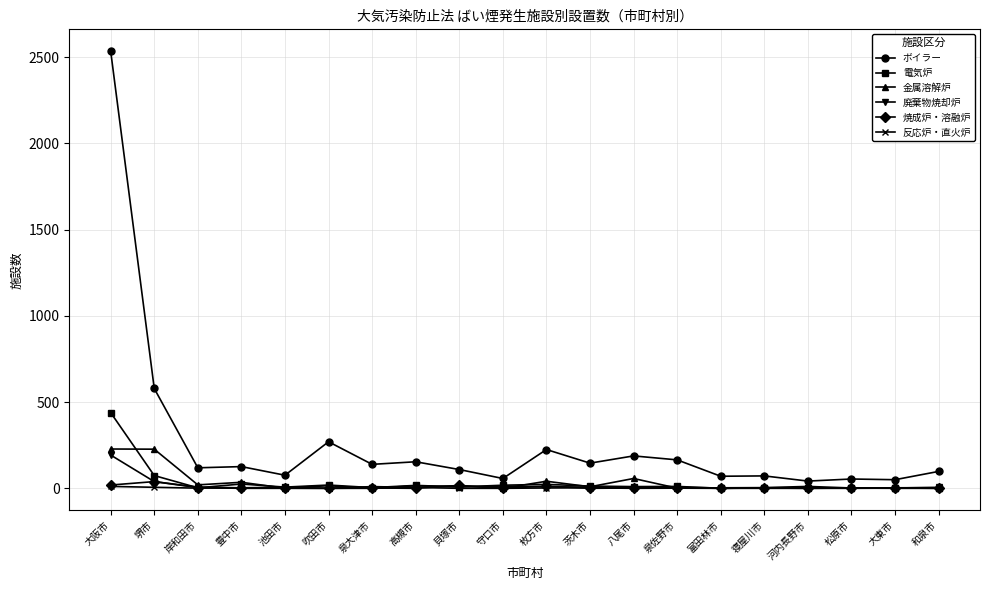

Which category has the highest value in the 廃棄物焼却炉 series?

大阪市